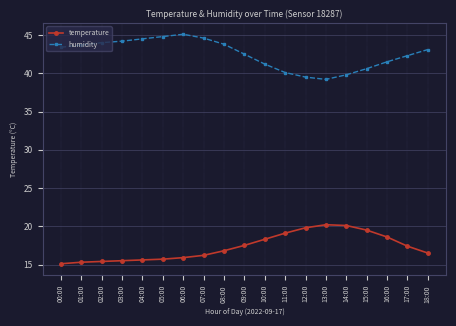

The humidity series shows 16.8 at 12:00. True or false?

False